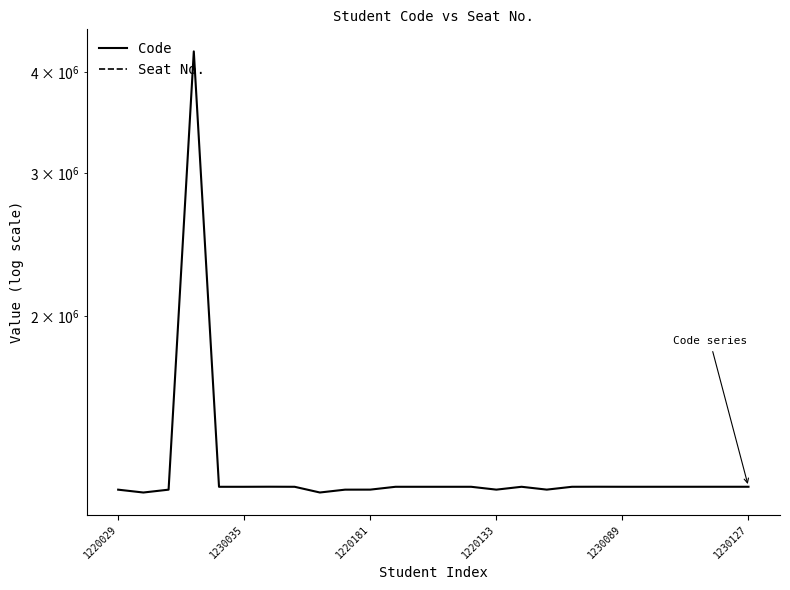

What is the sum of the Code values at 6 and 1220181?

2450338